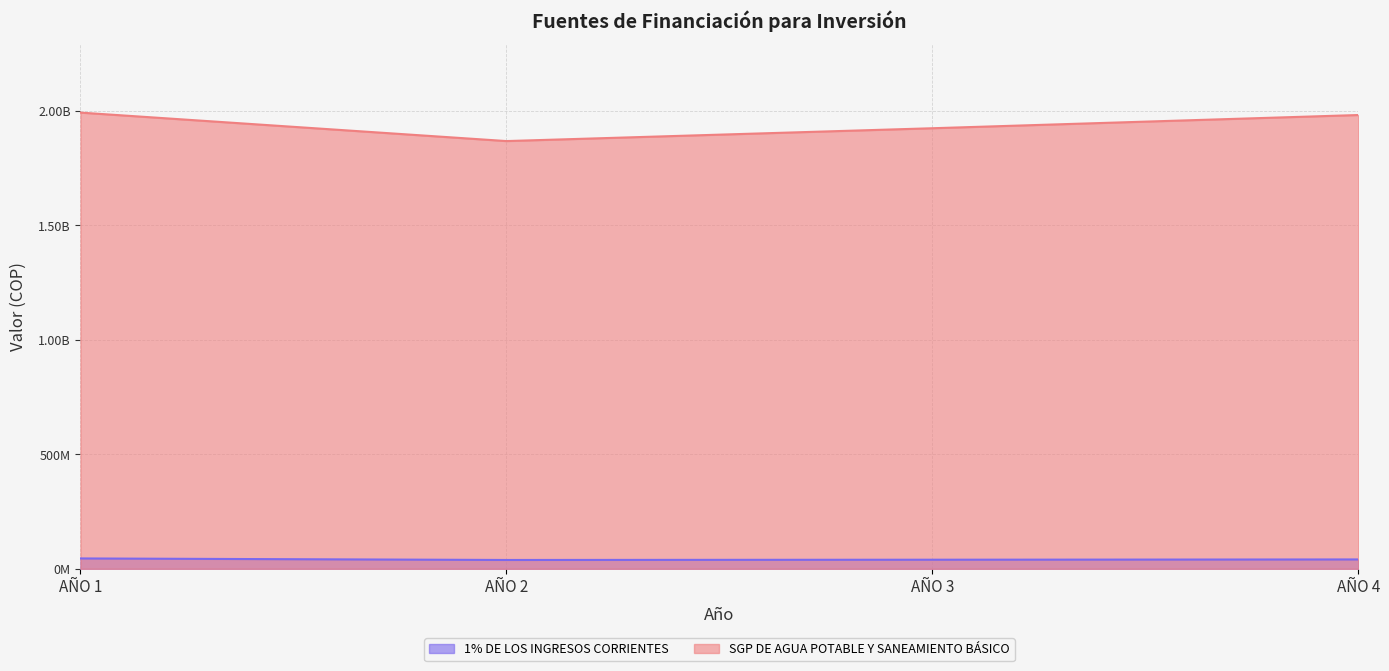

The 1% DE LOS INGRESOS CORRIENTES series shows 38499276.5 at AÑO 2. True or false?

True